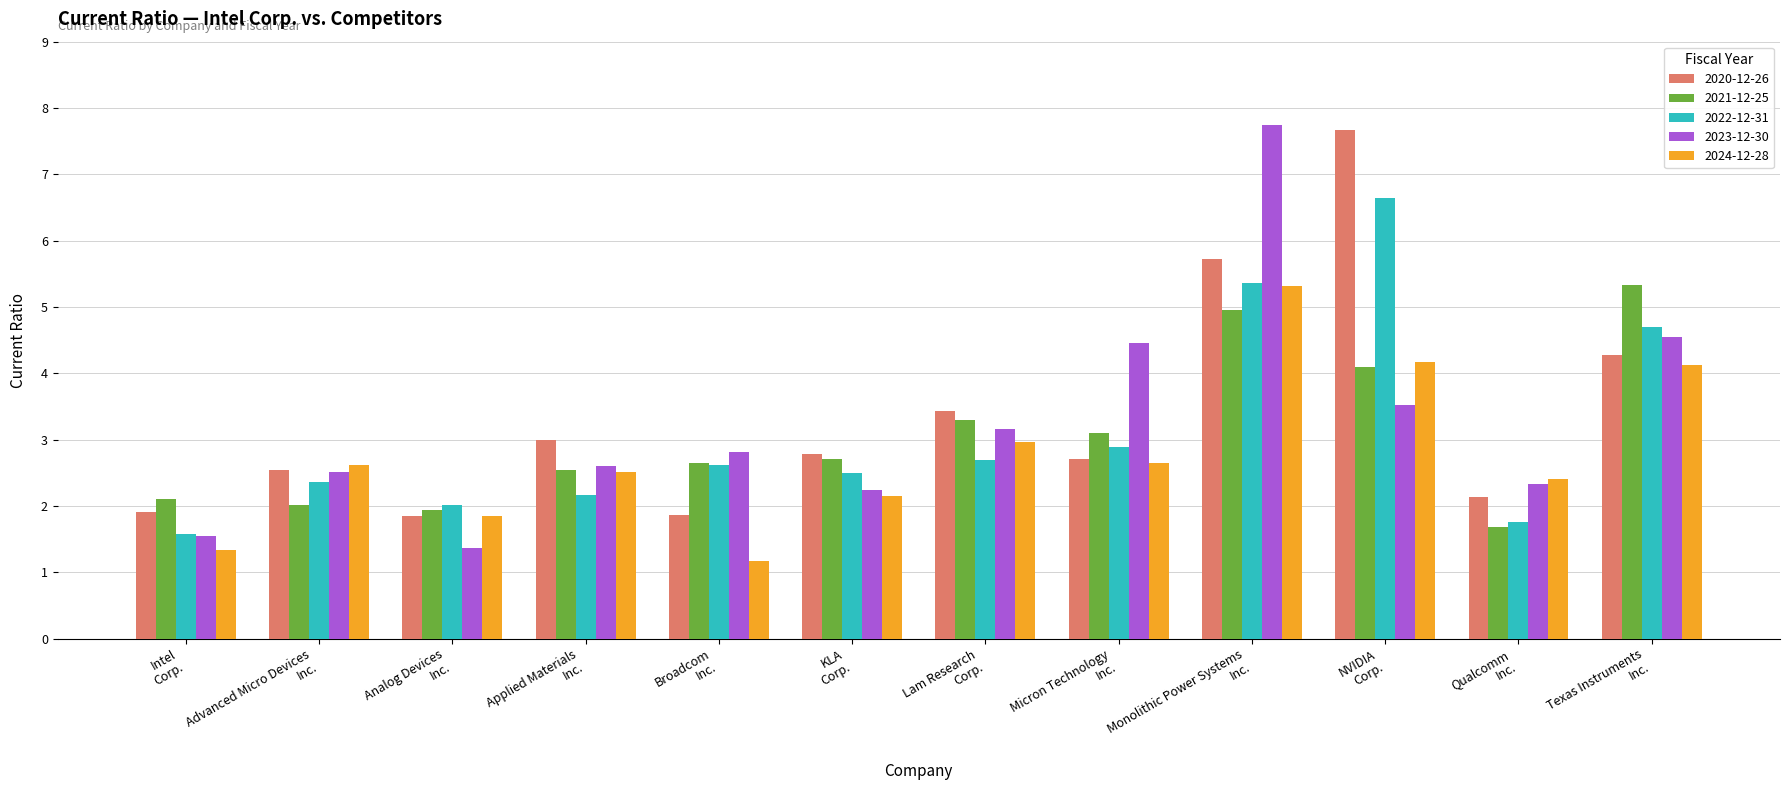

What is the average value of the 2022-12-31 series?

3.1